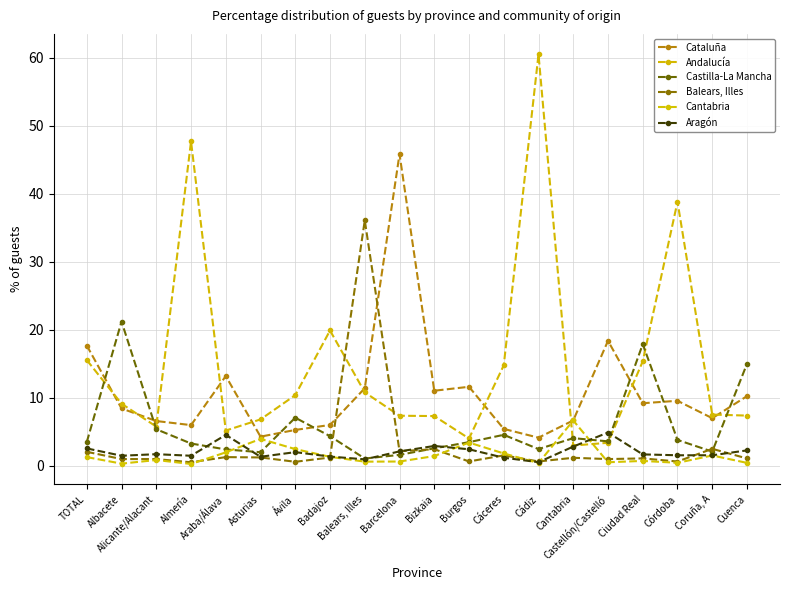

What is the highest value of the Castilla-La Mancha series?

21.2